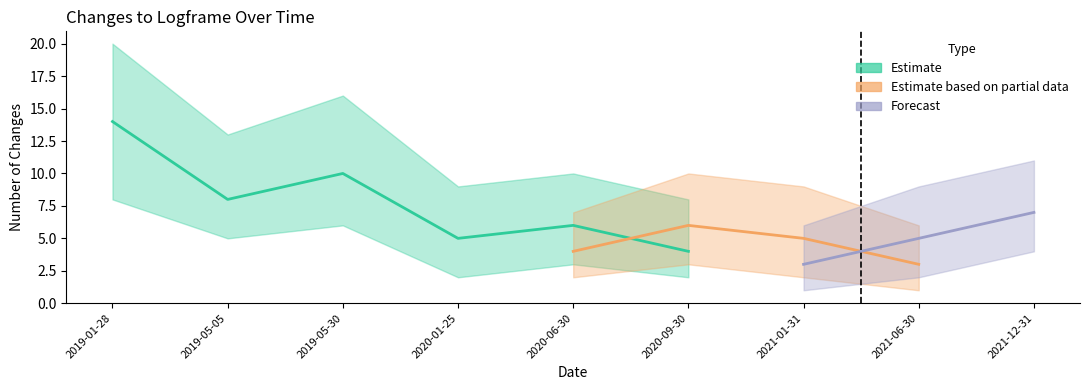

At which label is Estimate based on partial data closest to 3?

2021-06-30